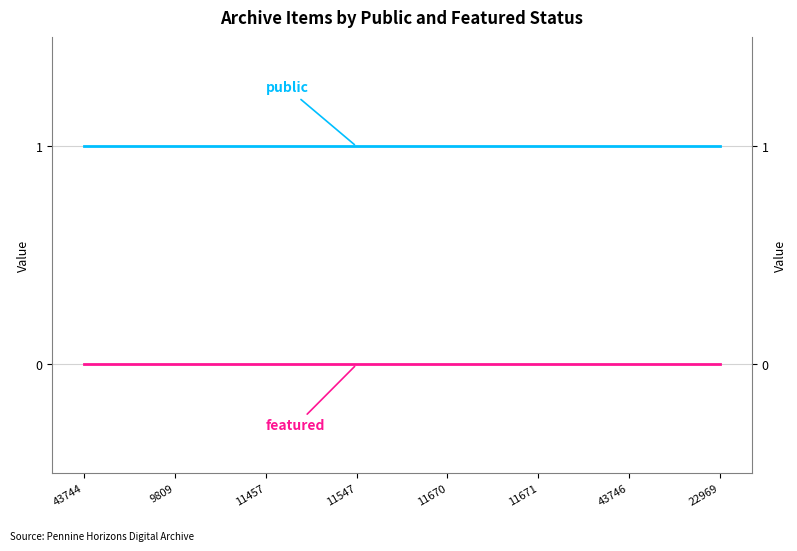

Rank the series by their average value, from highest to lowest.

public, featured